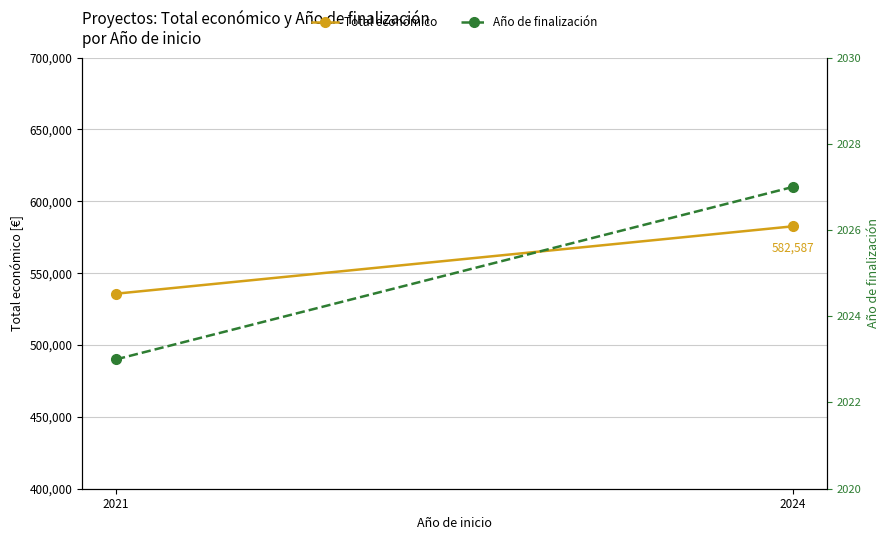

How many categories are shown in the chart?

2